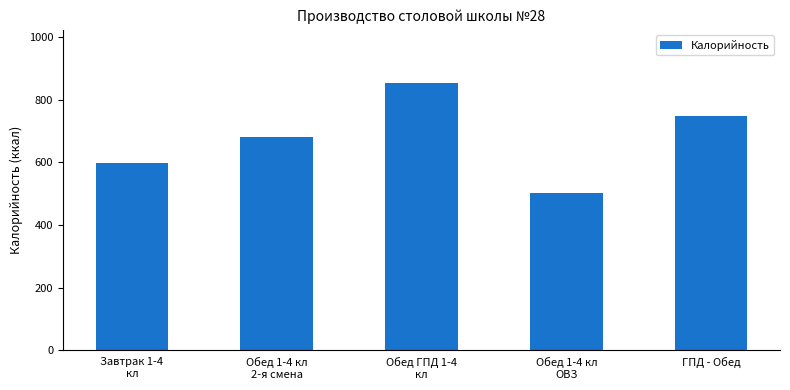

Approximately how many times larger is the value at ГПД - Обед compared to Обед 1-4 кл
ОВЗ?

1.5